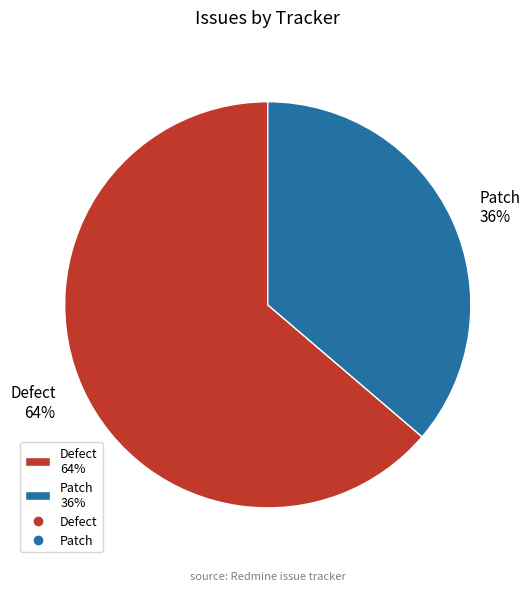

How many slices are in this pie chart?

2